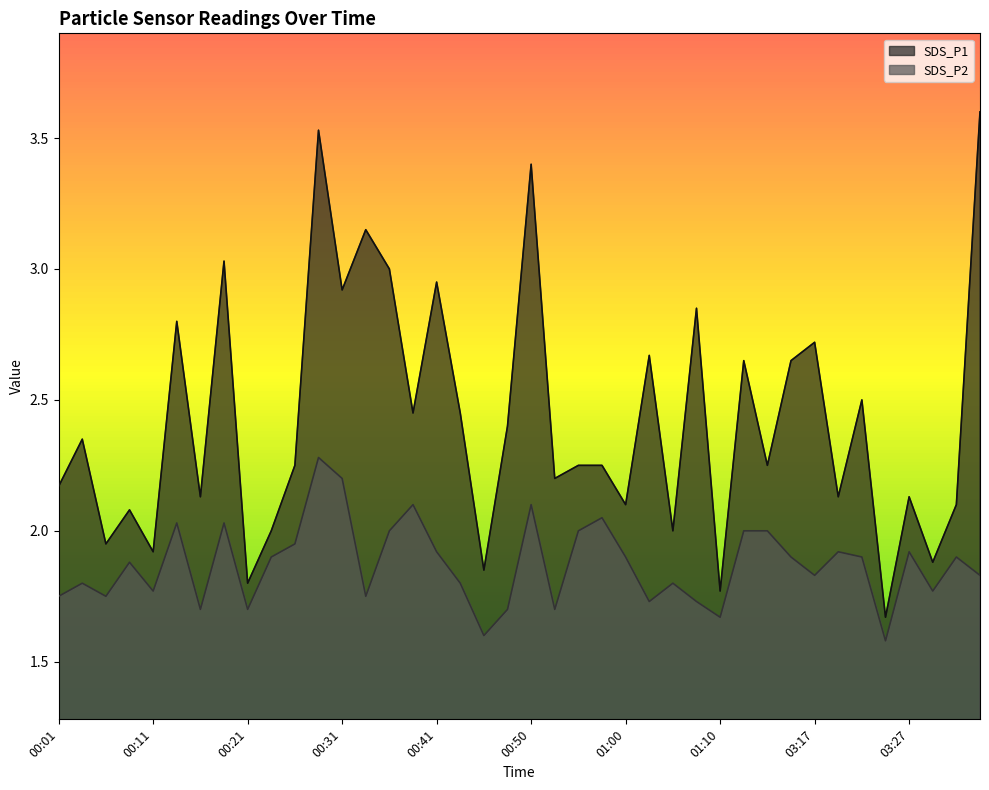

Reading left to right, transcribe all the data shown in this chart.

SDS_P1: 00:01=2.2	00:04=2.4	00:06=1.9	00:09=2.1	00:11=1.9	00:14=2.8	00:16=2.1	00:18=3.0	00:21=1.8	00:23=2.0	00:26=2.2	00:28=3.5	00:31=2.9	00:33=3.1	00:36=3.0	00:38=2.5	00:41=3.0	00:43=2.5	00:45=1.9	00:48=2.4	00:50=3.4	00:53=2.2	00:55=2.2	00:58=2.2	01:00=2.1	01:02=2.7	01:05=2.0	01:07=2.9	01:10=1.8	03:10=2.6	03:12=2.2	03:15=2.6	03:17=2.7	03:20=2.1	03:22=2.5	03:25=1.7	03:27=2.1	03:29=1.9	03:32=2.1	03:34=3.6
SDS_P2: 00:01=1.8	00:04=1.8	00:06=1.8	00:09=1.9	00:11=1.8	00:14=2.0	00:16=1.7	00:18=2.0	00:21=1.7	00:23=1.9	00:26=1.9	00:28=2.3	00:31=2.2	00:33=1.8	00:36=2.0	00:38=2.1	00:41=1.9	00:43=1.8	00:45=1.6	00:48=1.7	00:50=2.1	00:53=1.7	00:55=2.0	00:58=2.0	01:00=1.9	01:02=1.7	01:05=1.8	01:07=1.7	01:10=1.7	03:10=2.0	03:12=2.0	03:15=1.9	03:17=1.8	03:20=1.9	03:22=1.9	03:25=1.6	03:27=1.9	03:29=1.8	03:32=1.9	03:34=1.8